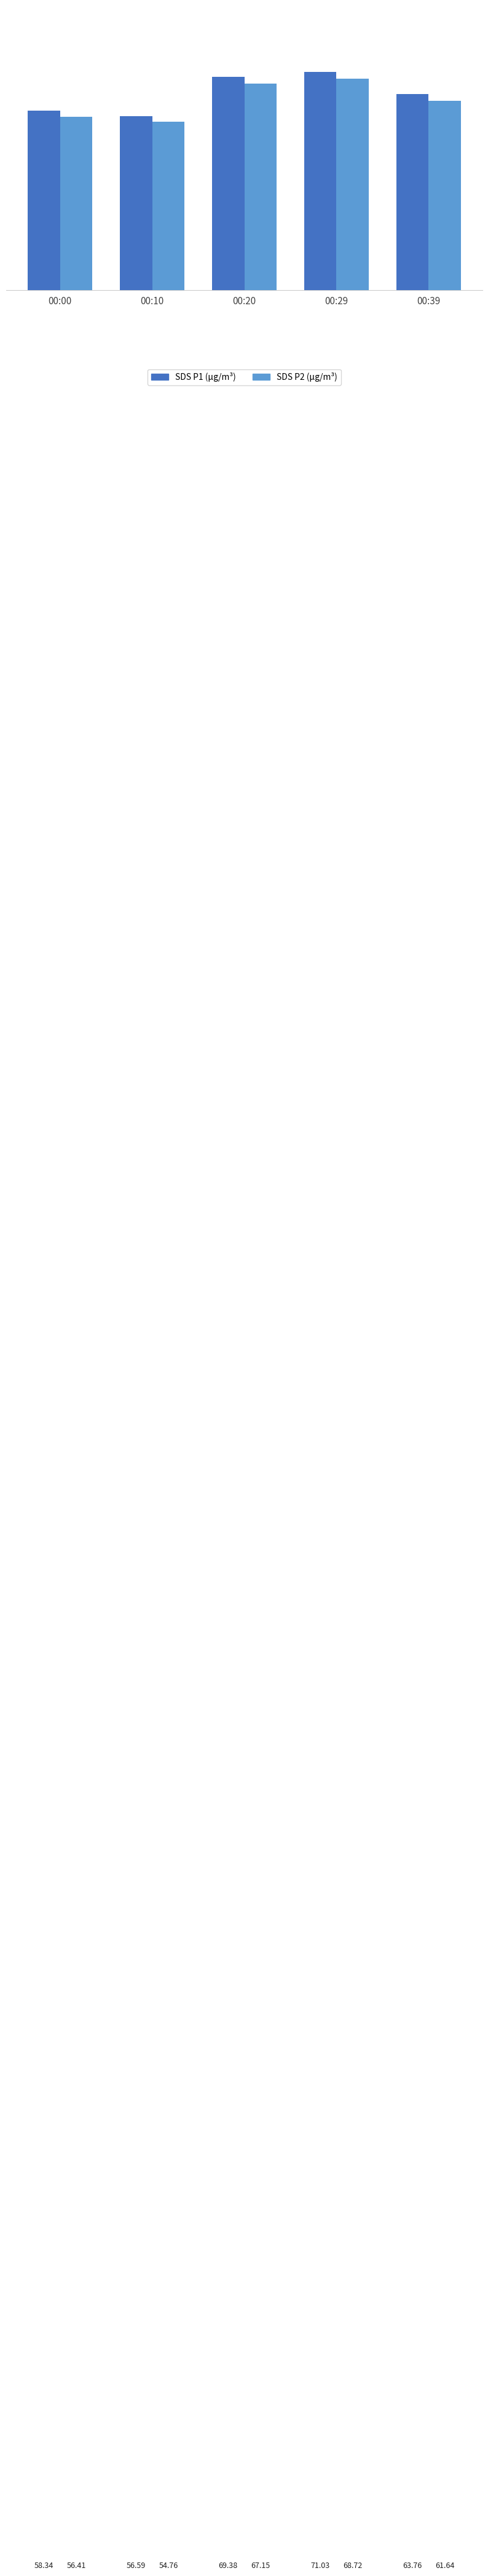

Does the chart contain stacked bars?

No